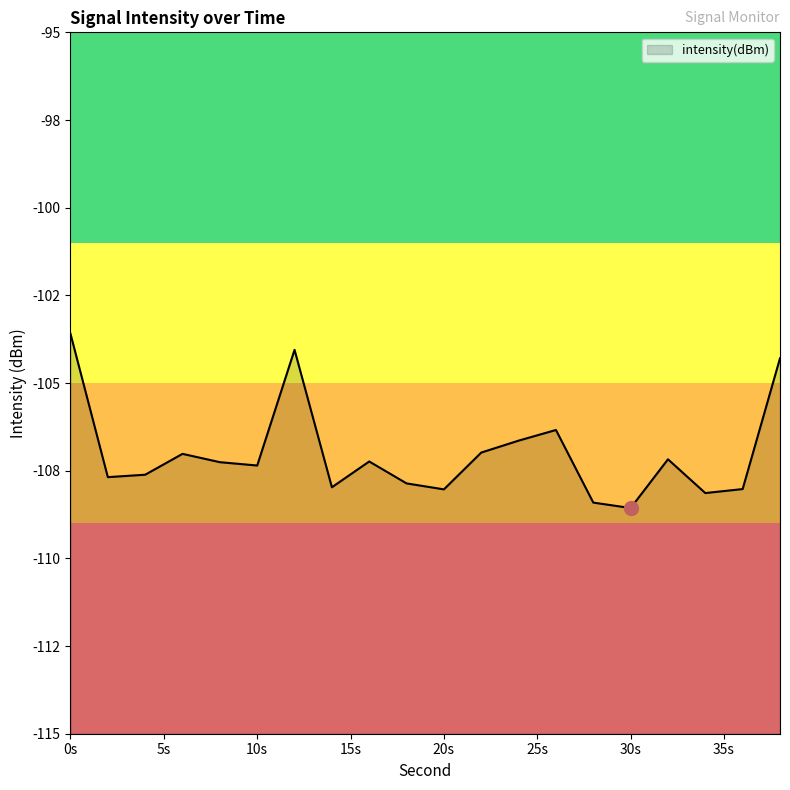

What is the average value?

-107.0